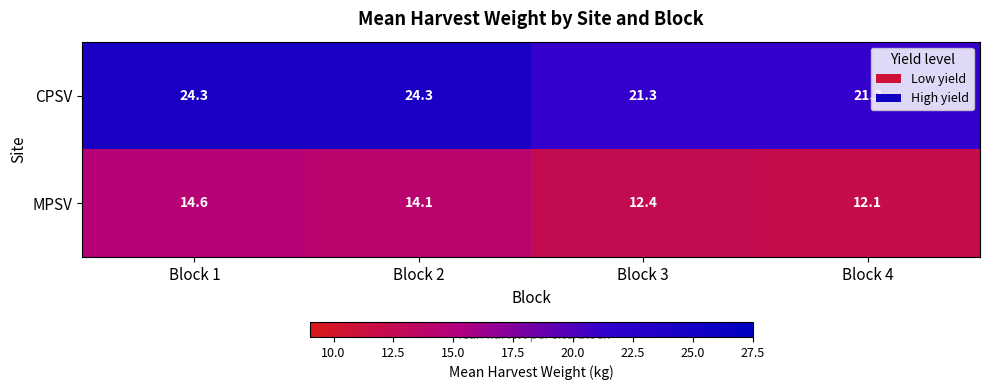

The MPSV series shows 18.9 at Block 4. True or false?

False